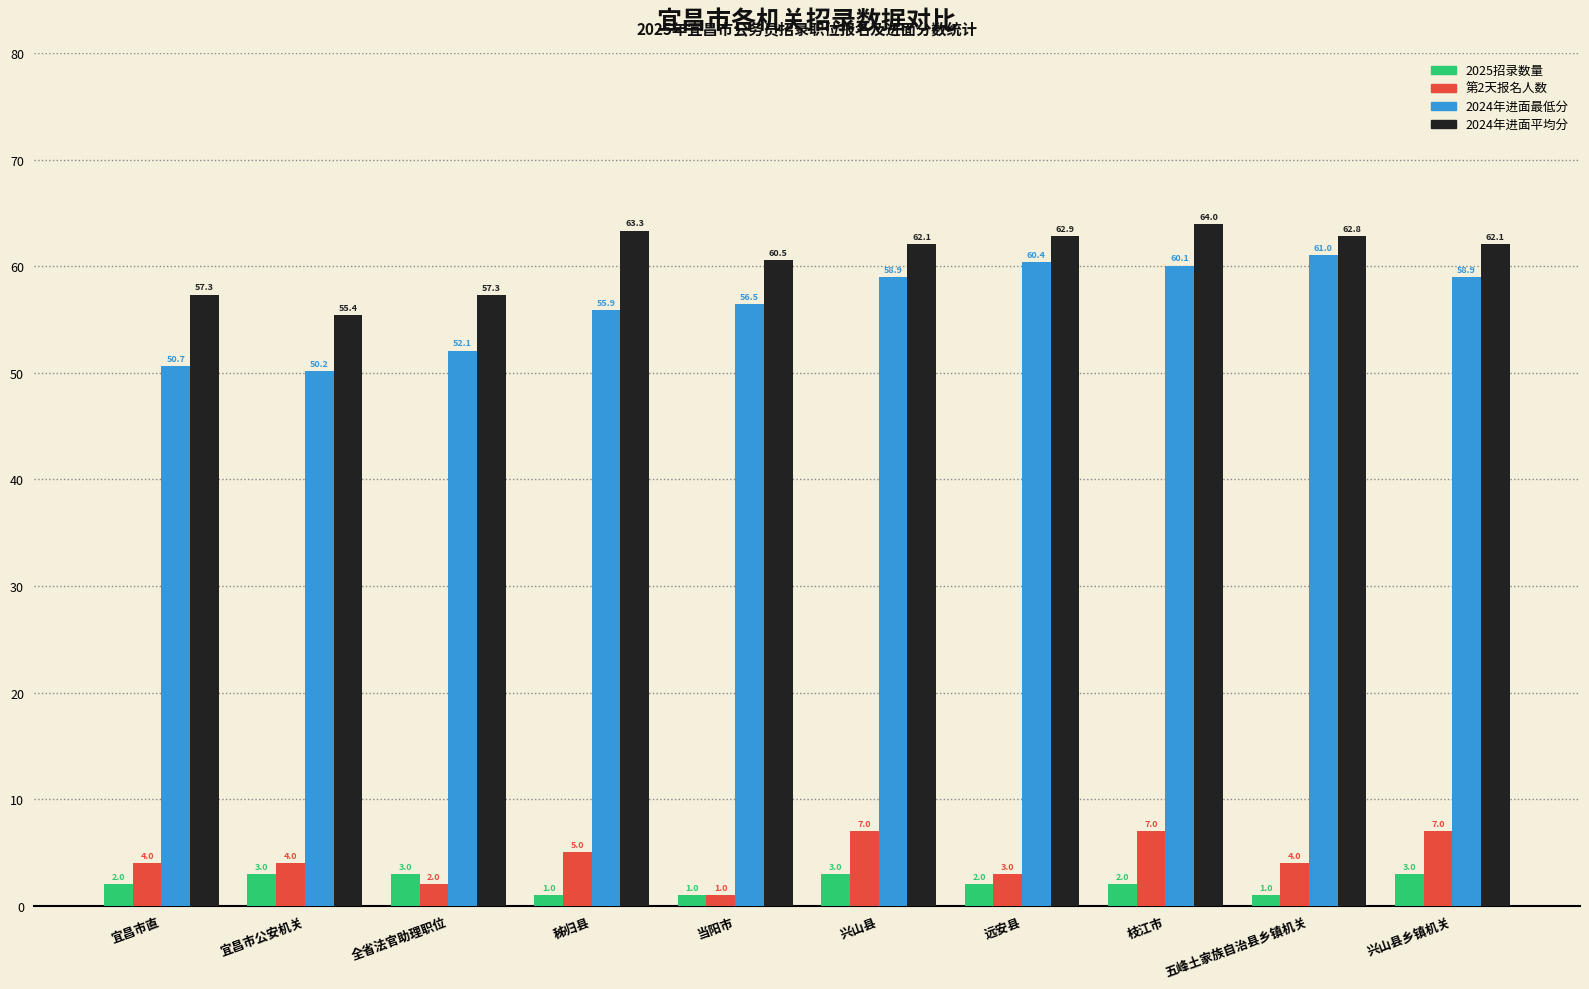

What is the label of the 2nd bar from the right?

五峰土家族自治县乡镇机关